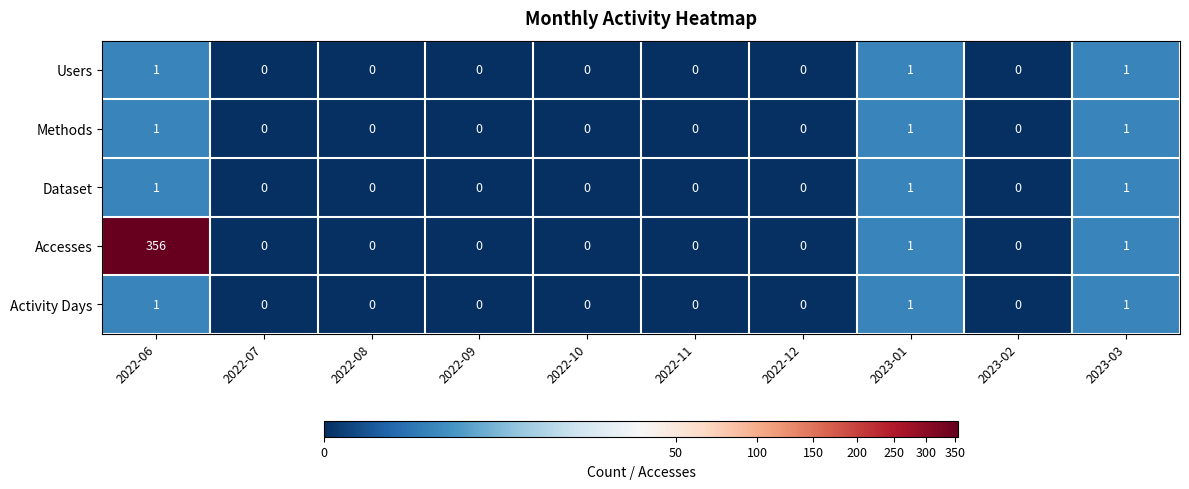

Which series has the widest spread of values?

Accesses